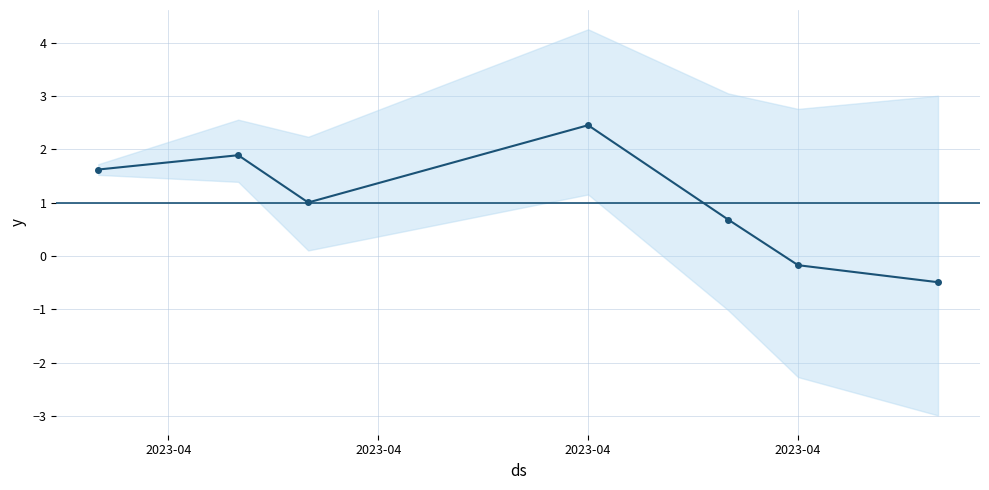

What is the sum of all values?

7.0